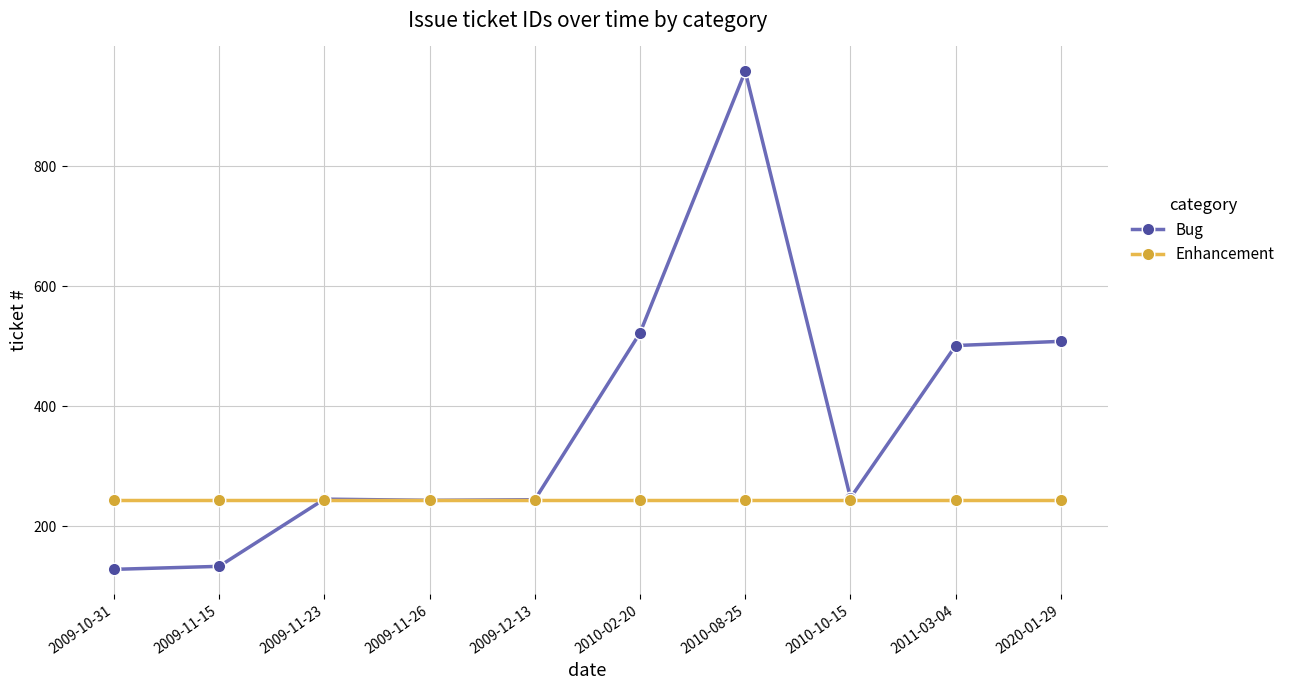

At which category does the chart reach its peak across all series?

2010-08-25